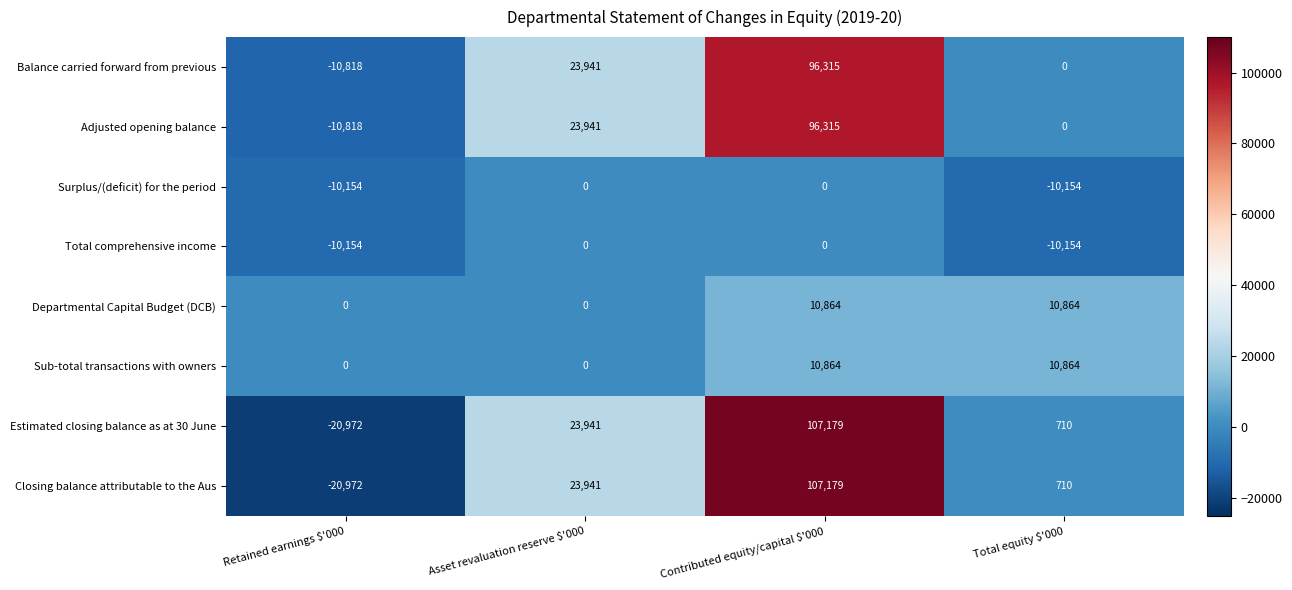

What is the sum of all Surplus/(deficit) for the period values?

-20308